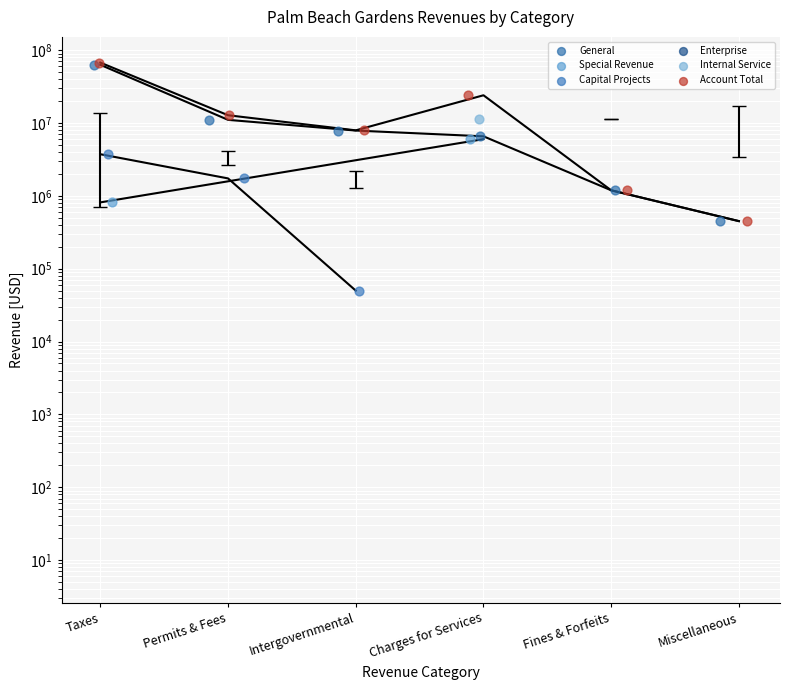

Which series contains the highest Y value?

Account Total